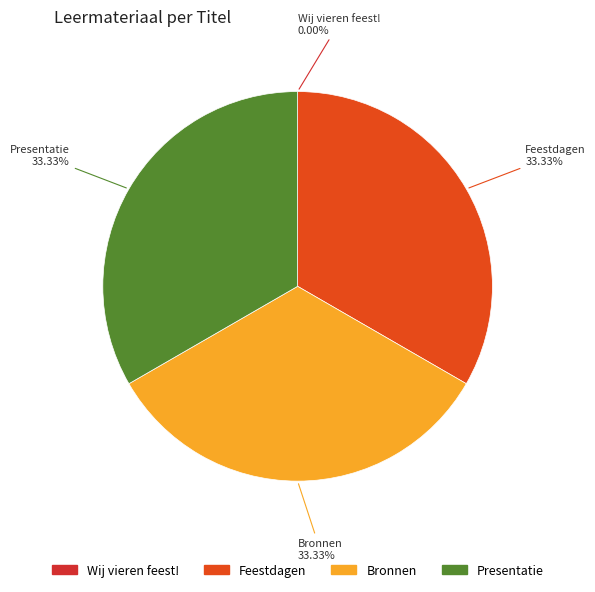

True or false: Bronnen accounts for 33% of the total.

True